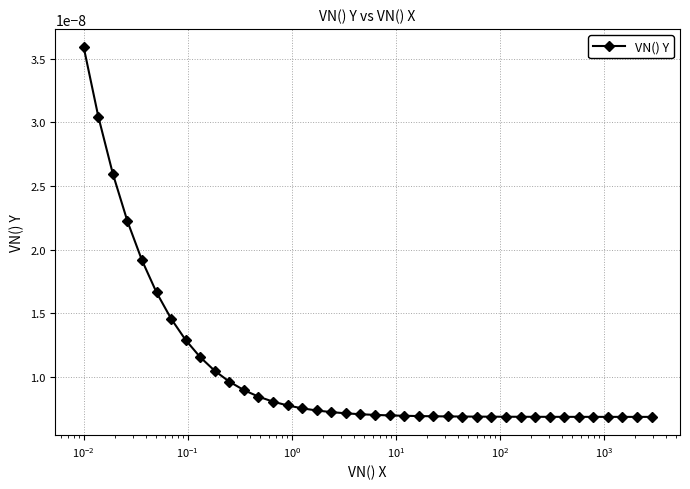

Count the values in the range 0 to 1.

40